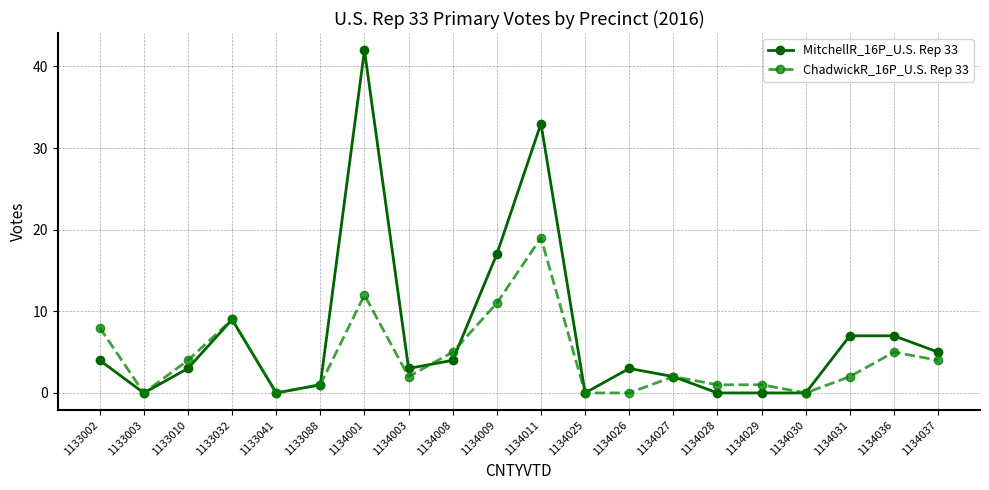

At how many categories does at least one series exceed 12?

3